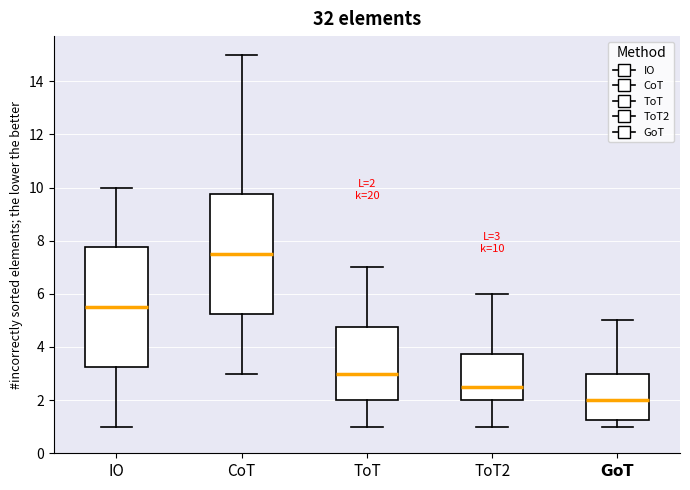

Which box's median line is the highest?

CoT